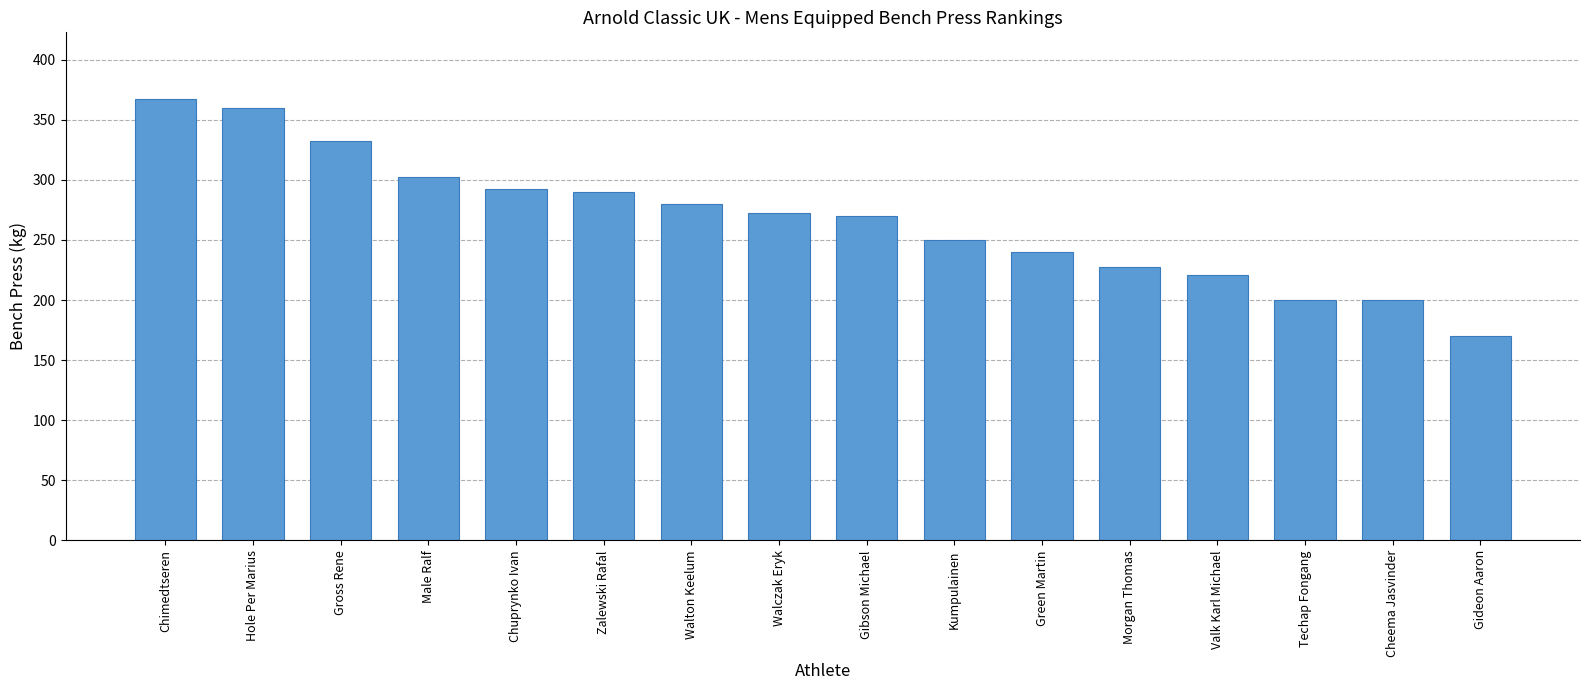

What is the greatest value displayed?

367.5